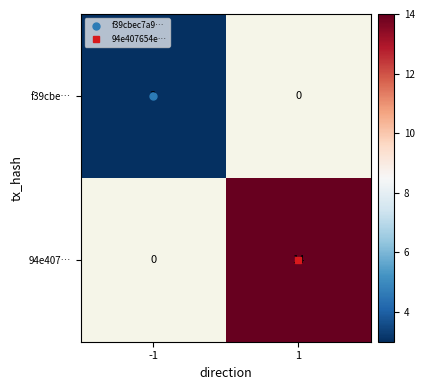

Which category has the lowest value in the 94e407… series?

-1